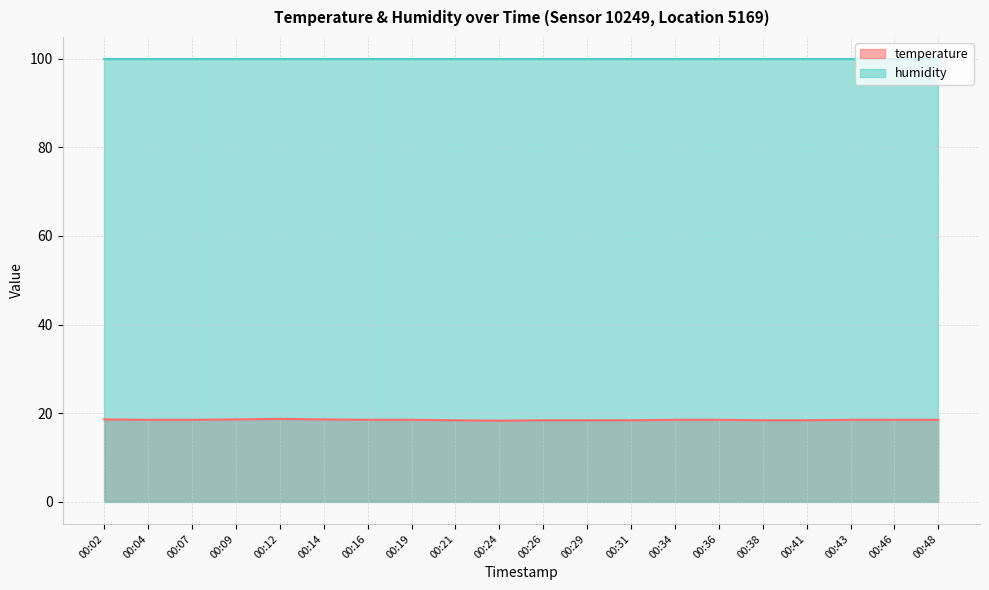

The chart shows a value of 18.4 at 00:38. True or false?

True